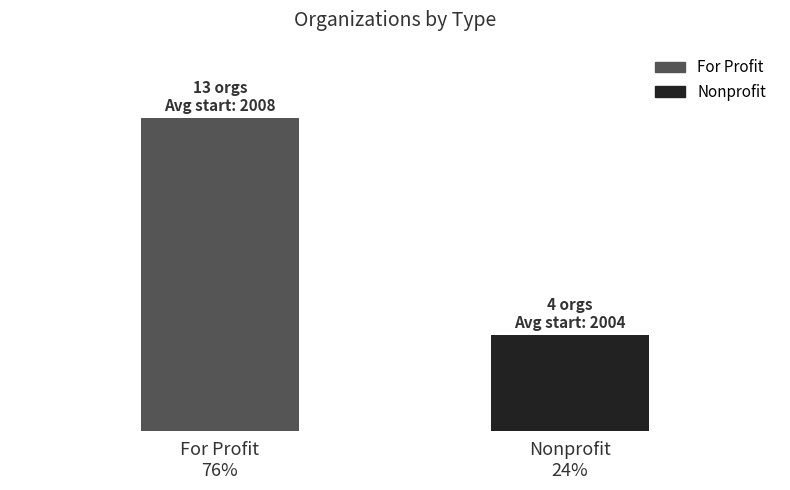

Which has a higher value, For Profit
76% or Nonprofit
24%?

For Profit
76%